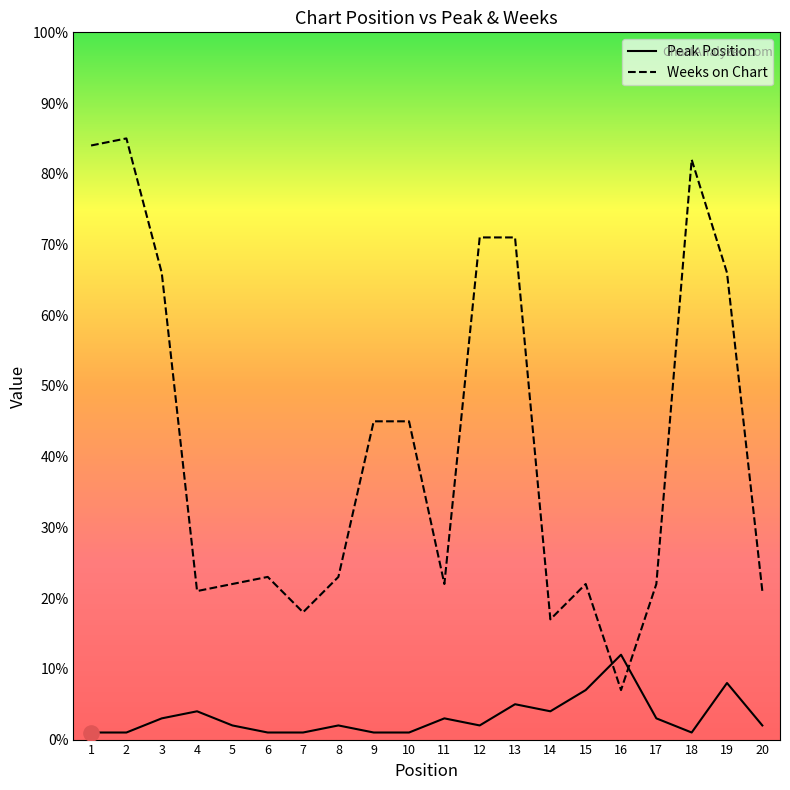

Which series has the largest total across all categories?

Weeks on Chart